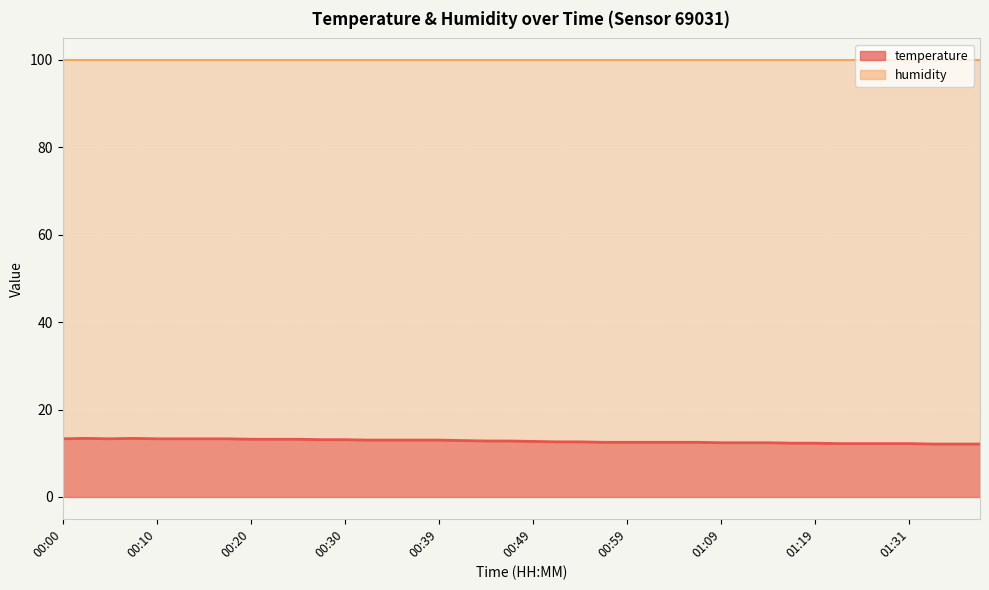

What is the average value?

12.8